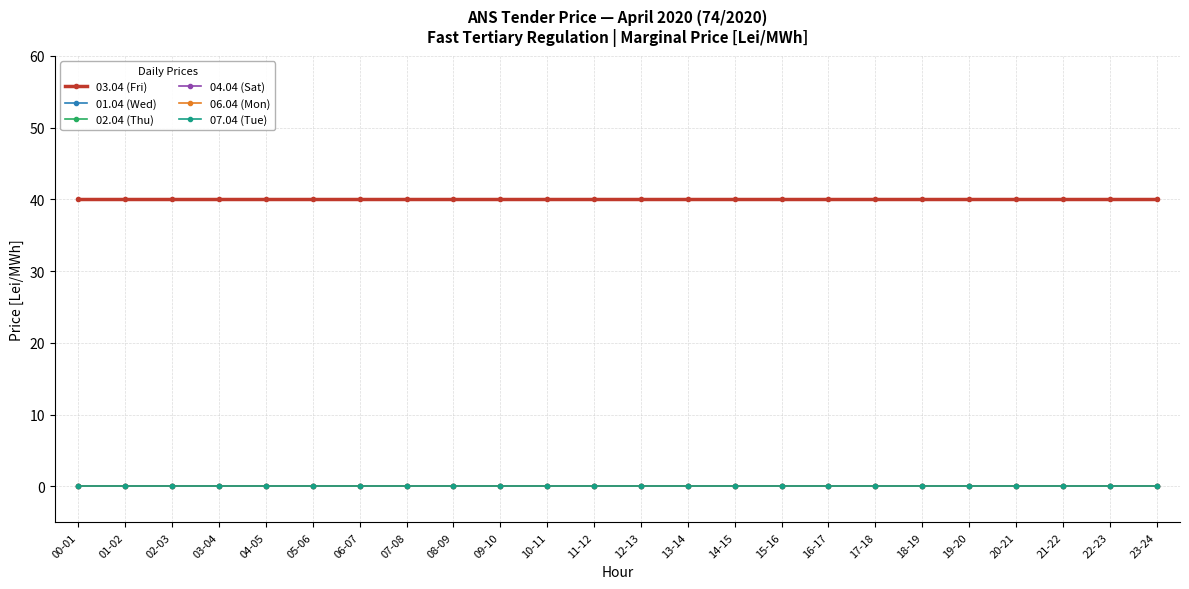

Does the chart have visible grid lines?

Yes